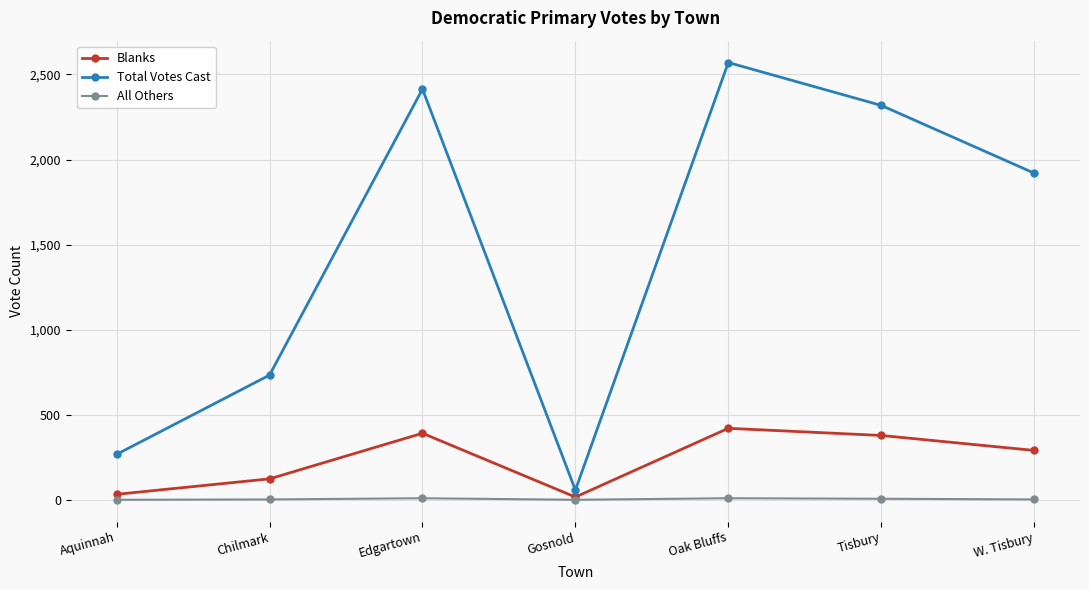

At how many categories does at least one series exceed 659?

5